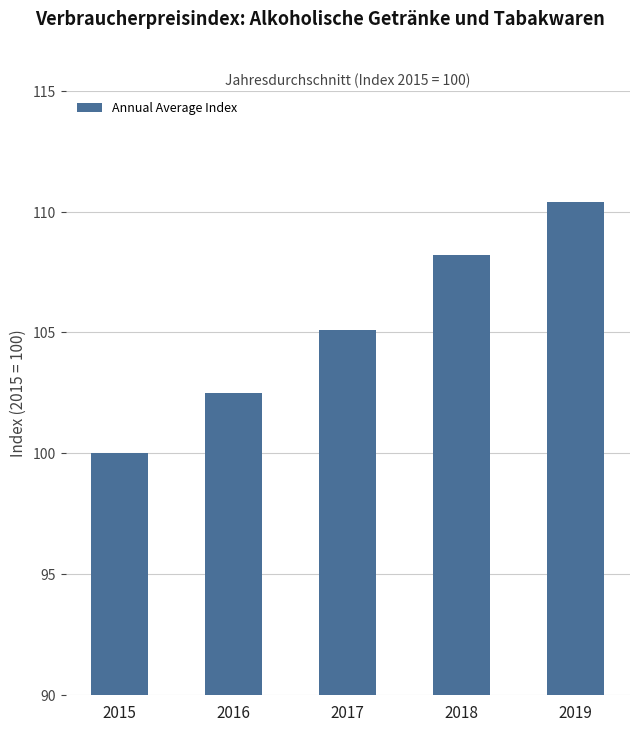

Which category has the lowest value across all series?

2015